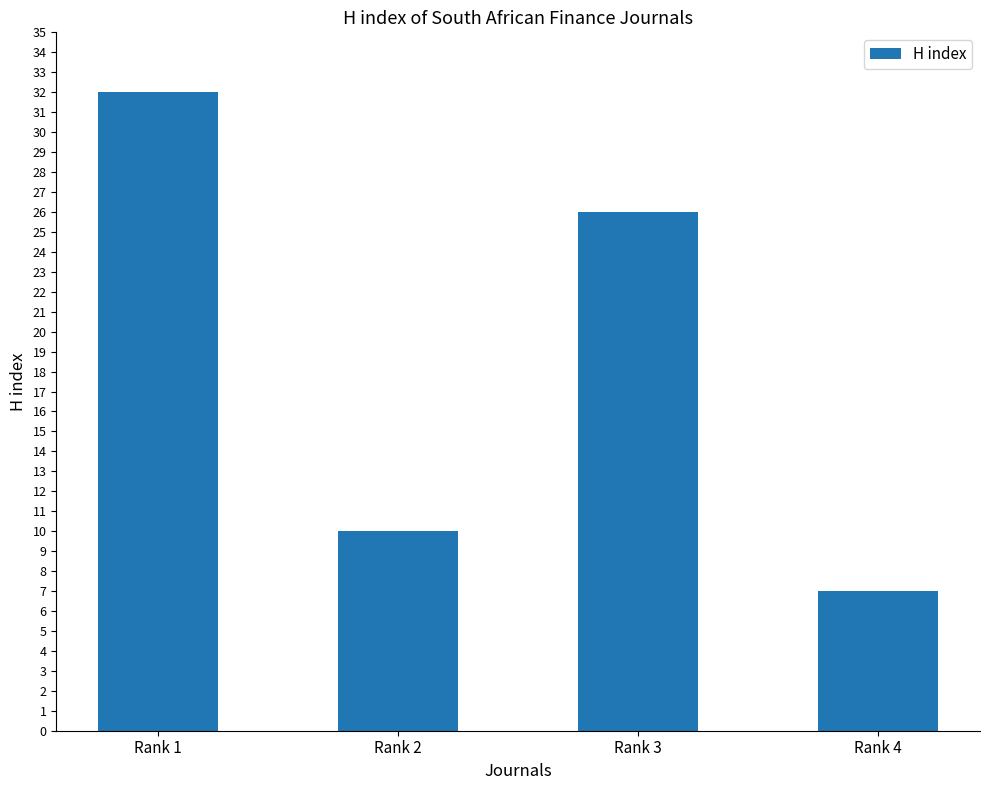

Reading left to right, transcribe all the data shown in this chart.

Rank 1=32	Rank 2=10	Rank 3=26	Rank 4=7